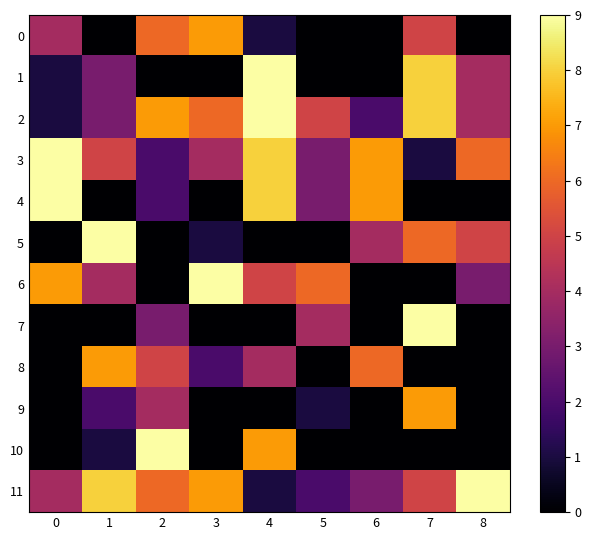

Reading left to right, transcribe all the data shown in this chart.

0: 0=4	1=0	2=6	3=7	4=1	5=0	6=0	7=5	8=0
1: 0=1	1=3	2=0	3=0	4=9	5=0	6=0	7=8	8=4
2: 0=1	1=3	2=7	3=6	4=9	5=5	6=2	7=8	8=4
3: 0=9	1=5	2=2	3=4	4=8	5=3	6=7	7=1	8=6
4: 0=9	1=0	2=2	3=0	4=8	5=3	6=7	7=0	8=0
5: 0=0	1=9	2=0	3=1	4=0	5=0	6=4	7=6	8=5
6: 0=7	1=4	2=0	3=9	4=5	5=6	6=0	7=0	8=3
7: 0=0	1=0	2=3	3=0	4=0	5=4	6=0	7=9	8=0
8: 0=0	1=7	2=5	3=2	4=4	5=0	6=6	7=0	8=0
9: 0=0	1=2	2=4	3=0	4=0	5=1	6=0	7=7	8=0
10: 0=0	1=1	2=9	3=0	4=7	5=0	6=0	7=0	8=0
11: 0=4	1=8	2=6	3=7	4=1	5=2	6=3	7=5	8=9